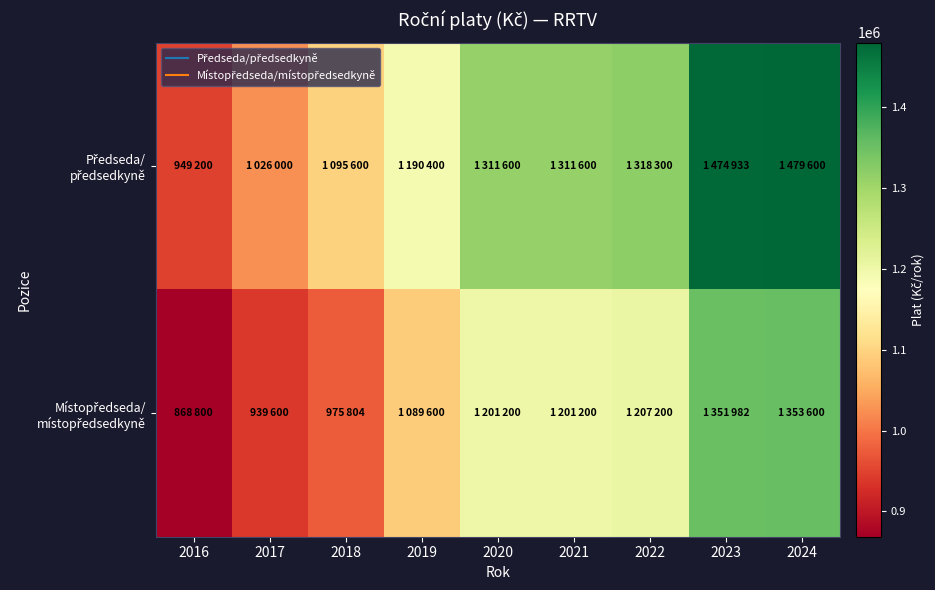

At which category does the chart reach its peak across all series?

2024